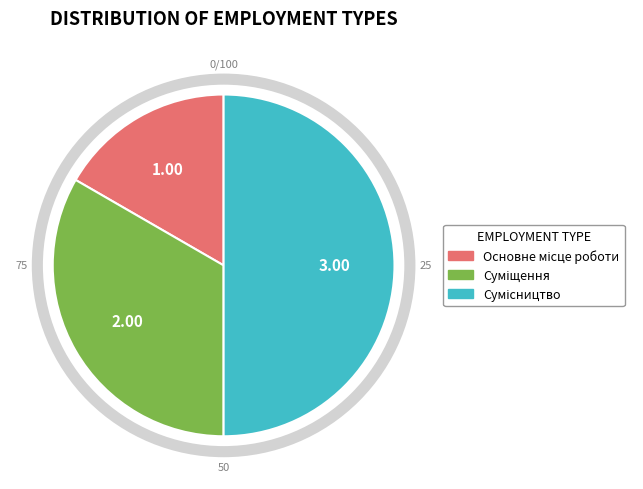

The Основне місце роботи slice represents 17% of the pie. True or false?

True